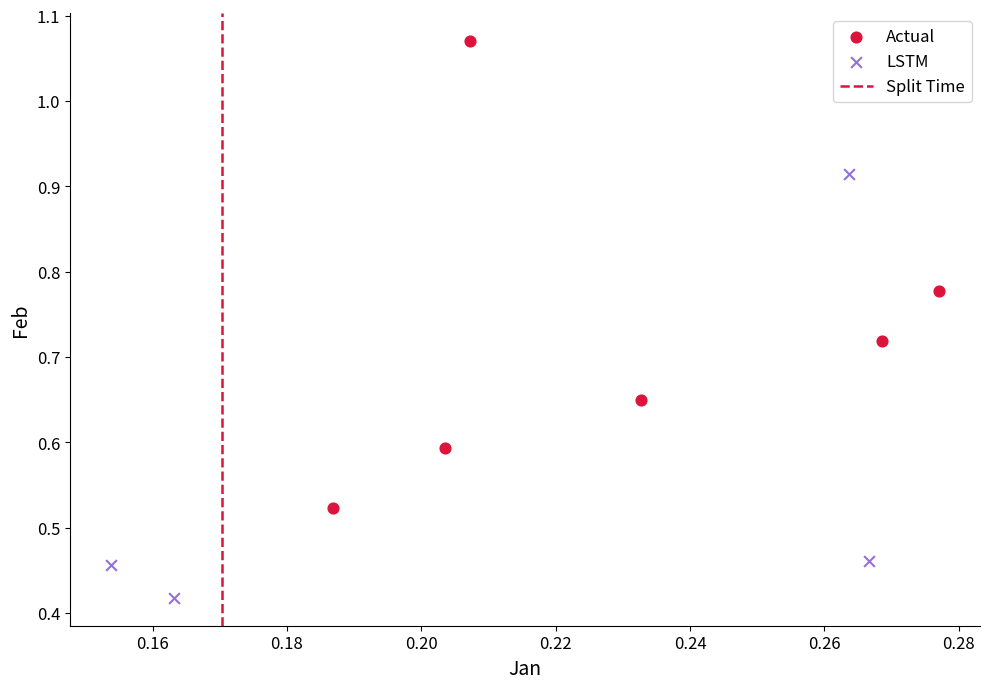

Which series contains the lowest Y value?

LSTM